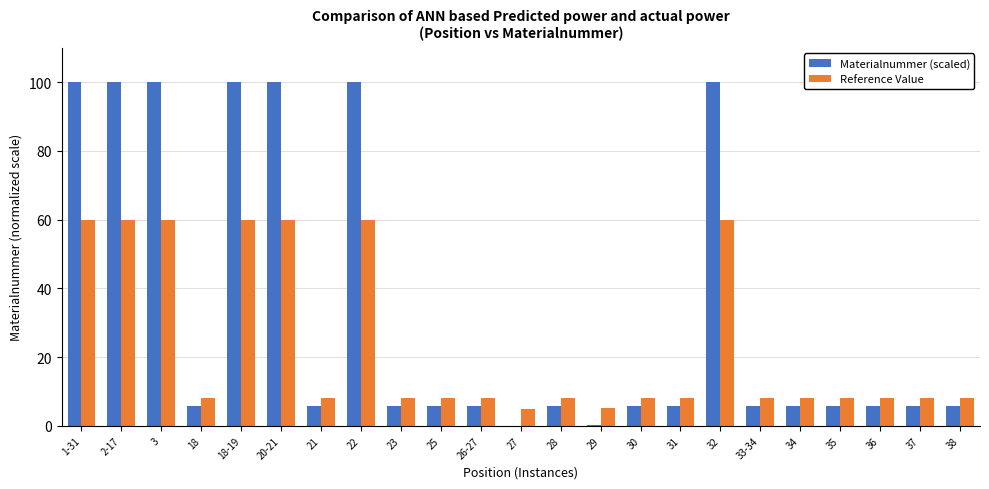

How many categories are shown in the chart?

23